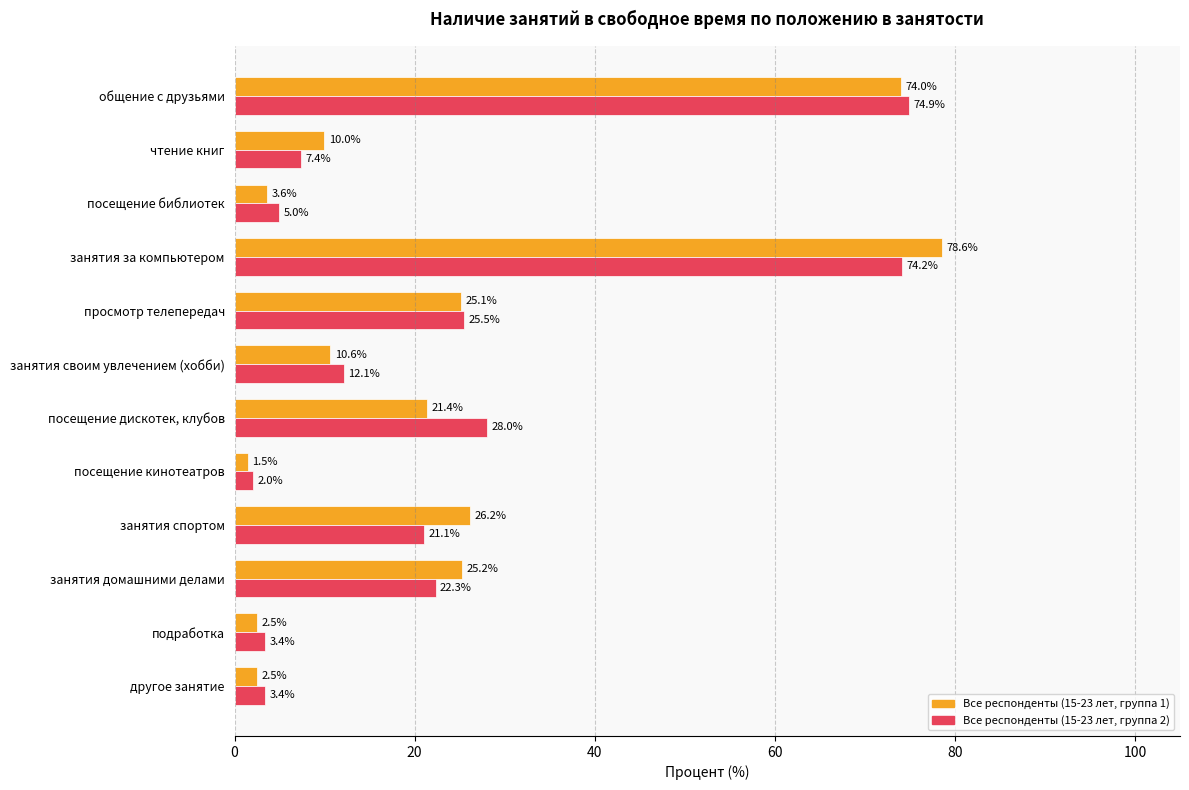

What is the sum of the Все респонденты (15-23 лет, группа 1) values at занятия домашними делами and подработка?

27.7